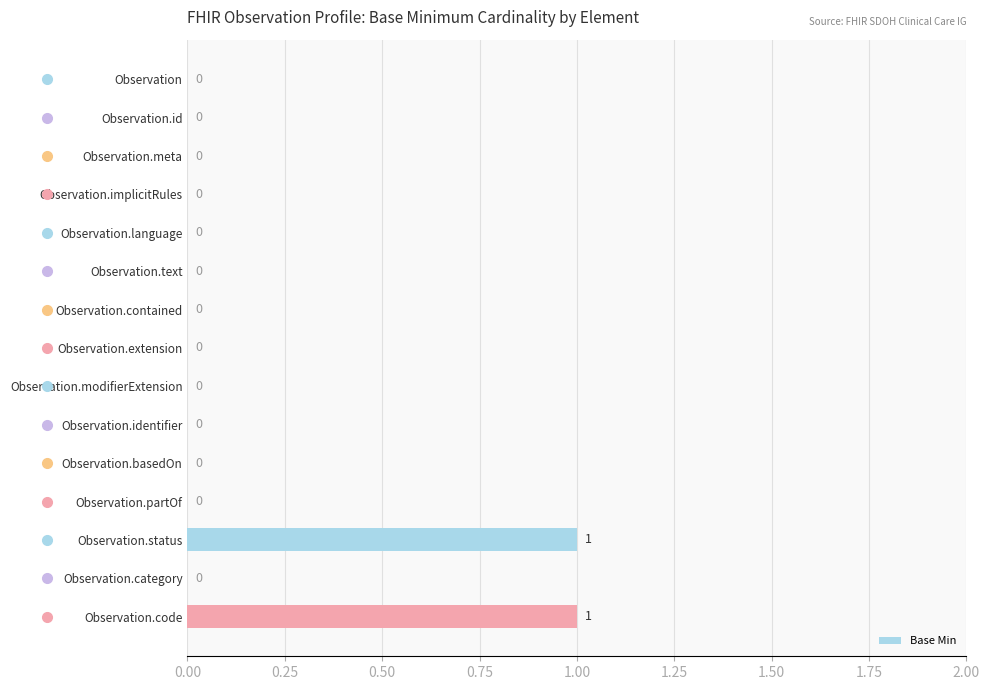

Is it true that the value at Observation.identifier is 1?

False